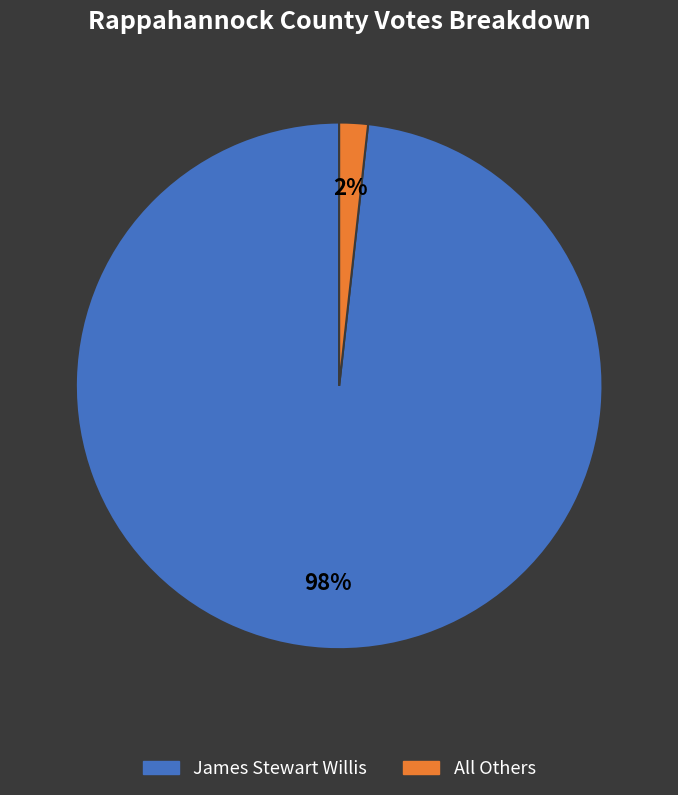

Is the sum of All Others and James Stewart Willis greater than half?

Yes